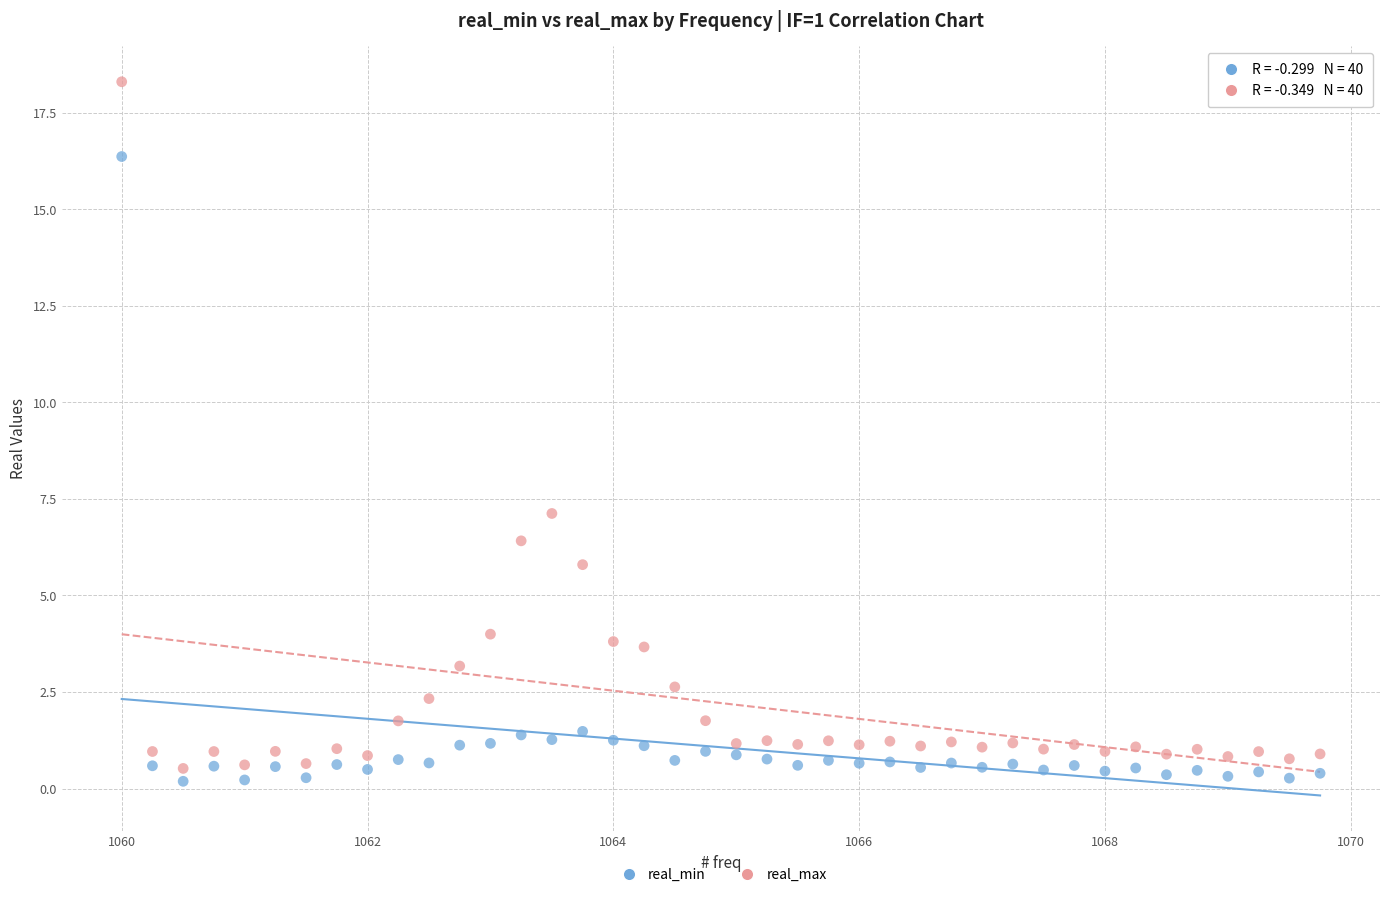

Across all data points, what is the range of X values (max minus min)?

9.8